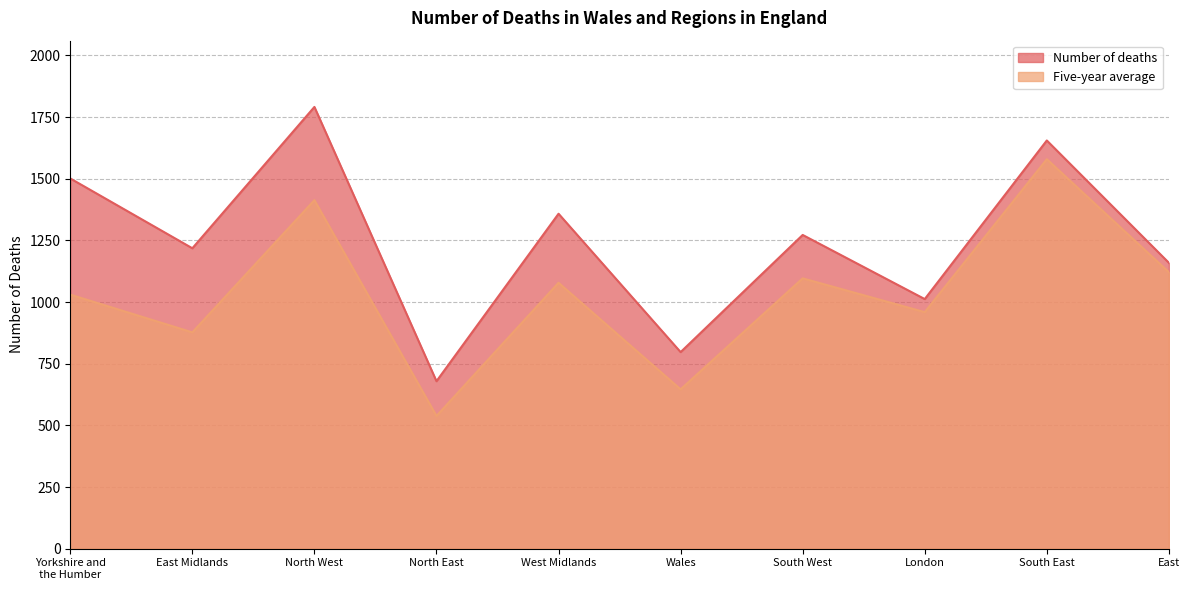

How many data points in Number of deaths are less than 1272?

5